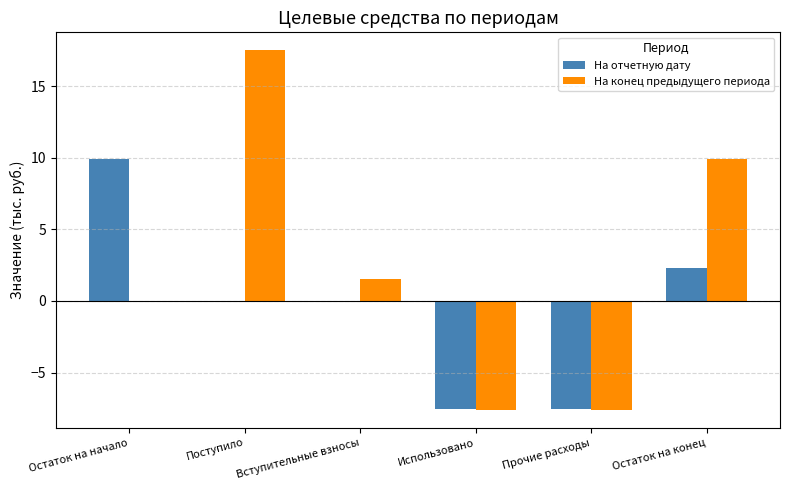

What is the sum of the На конец предыдущего периода values at Использовано and Остаток на начало?

-7.6